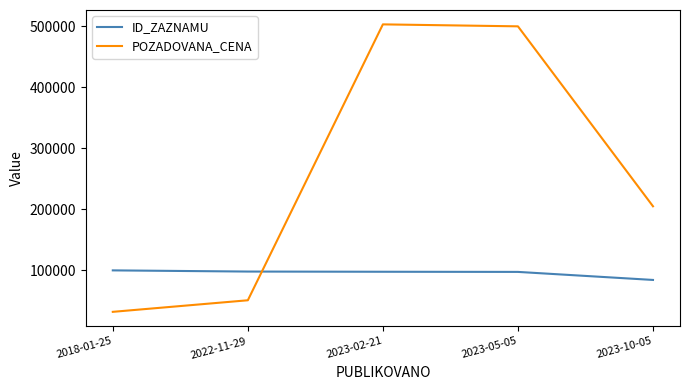

After their last crossing, which series has the higher values: POZADOVANA_CENA or ID_ZAZNAMU?

POZADOVANA_CENA